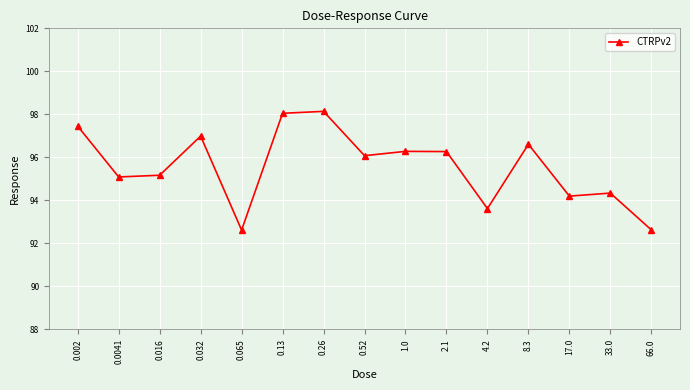

What is the label of the 1st point from the left?

0.002